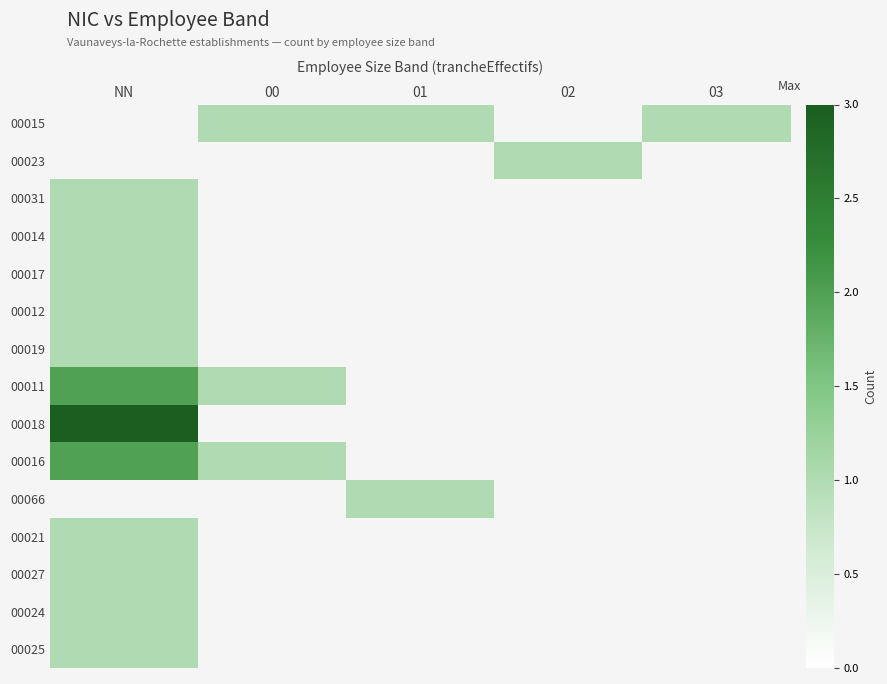

How many categories are shown in the chart?

5